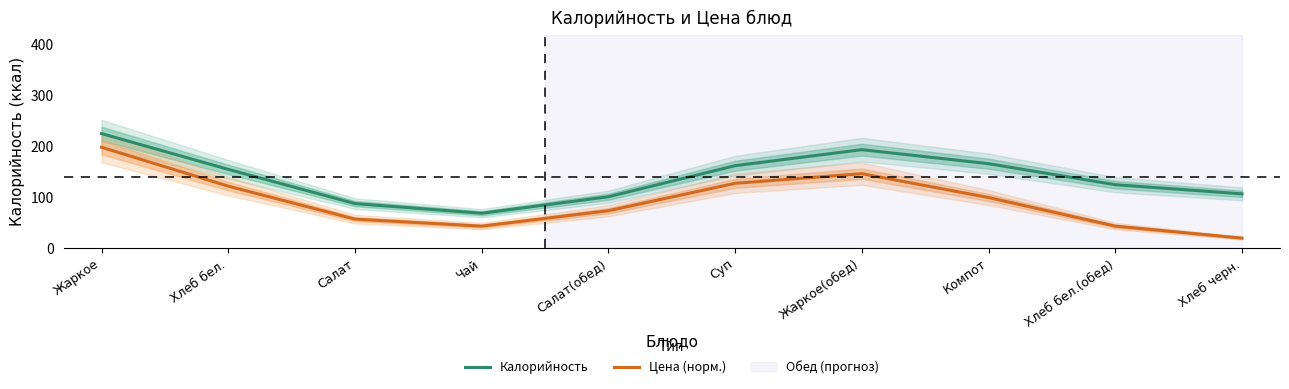

What is the sum of all Цена (норм.) values?

924.8